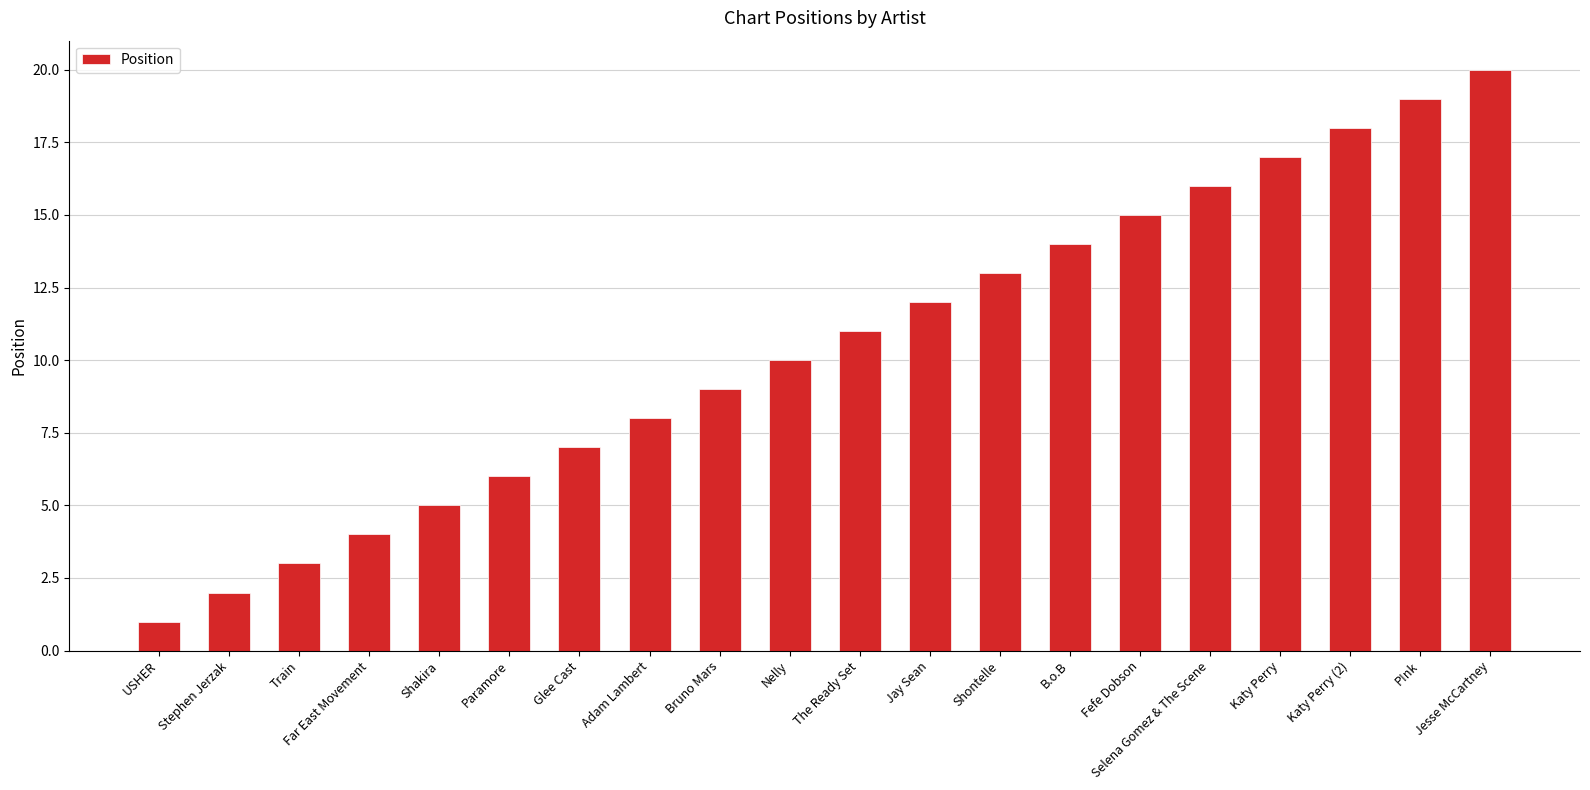

How many values are below 11?

10